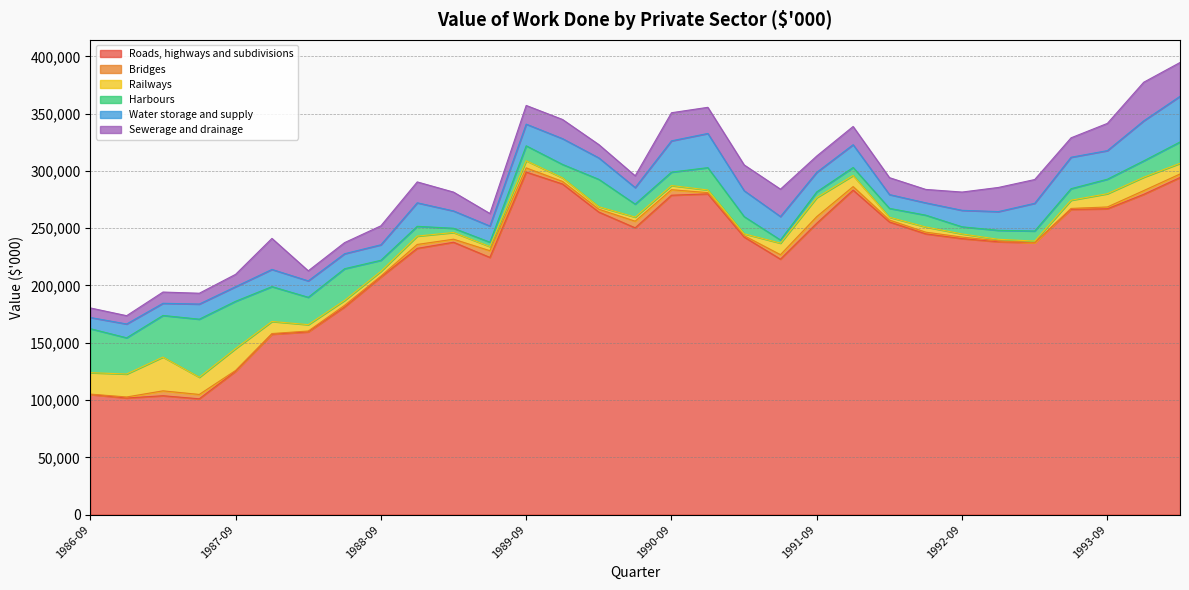

Reading left to right, list all the values displayed in this chart.

Roads, highways and subdivisions: 1986-09=104827	1986-12=101765	1987-03=103750	1987-06=101075	1987-09=125112	1987-12=157485	1988-03=159508	1988-06=181252	1988-09=207377	1988-12=232394	1989-03=237745	1989-06=224511	1989-09=298998	1989-12=288596	1990-03=264084	1990-06=250344	1990-09=278805	1990-12=279972	1991-03=242292	1991-06=222989	1991-09=254357	1991-12=283276	1992-03=255461	1992-06=245064	1992-09=240929	1992-12=238169	1993-03=237330	1993-06=266465	1993-09=266972	1993-12=279547	1994-03=294255
Bridges: 1986-09=346	1986-12=907	1987-03=4268	1987-06=3794	1987-09=753	1987-12=553	1988-03=741	1988-06=1445	1988-09=895	1988-12=3435	1989-03=2656	1989-06=5863	1989-09=3663	1989-12=2230	1990-03=2487	1990-06=5779	1990-09=4818	1990-12=1091	1991-03=1187	1991-06=3896	1991-09=5777	1991-12=3050	1992-03=1658	1992-06=1486	1992-09=1336	1992-12=828	1993-03=28	1993-06=817	1993-09=1573	1993-12=3288	1994-03=3073
Railways: 1986-09=18710	1986-12=20059	1987-03=29488	1987-06=15037	1987-09=19082	1987-12=10560	1988-03=5563	1988-06=4290	1988-09=4097	1988-12=7298	1989-03=5860	1989-06=3604	1989-09=6269	1989-12=3153	1990-03=2194	1990-06=3569	1990-09=3621	1990-12=2321	1991-03=1631	1991-06=10101	1991-09=16619	1991-12=9700	1992-03=2467	1992-06=4517	1992-09=2741	1992-12=1326	1993-03=1417	1993-06=7161	1993-09=11586	1993-12=11683	1994-03=9322
Harbours: 1986-09=38398	1986-12=31590	1987-03=36325	1987-06=50685	1987-09=41267	1987-12=30420	1988-03=23886	1988-06=27648	1988-09=9644	1988-12=8527	1989-03=3690	1989-06=3827	1989-09=13015	1989-12=11709	1990-03=23899	1990-06=11343	1990-09=11720	1990-12=19491	1991-03=15038	1991-06=2738	1991-09=4985	1991-12=6992	1992-03=7750	1992-06=10324	1992-09=6212	1992-12=7833	1993-03=8799	1993-06=10054	1993-09=12654	1993-12=14257	1994-03=18653
Water storage and supply: 1986-09=9778	1986-12=12077	1987-03=10623	1987-06=13208	1987-09=12747	1987-12=15016	1988-03=14337	1988-06=13094	1988-09=13542	1988-12=20546	1989-03=15122	1989-06=14128	1989-09=18921	1989-12=22515	1990-03=18719	1990-06=14445	1990-09=27320	1990-12=29850	1991-03=22604	1991-06=20471	1991-09=17092	1991-12=19888	1992-03=12049	1992-06=10768	1992-09=14398	1992-12=16356	1993-03=24185	1993-06=27461	1993-09=24950	1993-12=34943	1994-03=39857
Sewerage and drainage: 1986-09=8340	1986-12=7236	1987-03=9818	1987-06=9439	1987-09=10787	1987-12=27070	1988-03=8774	1988-06=9701	1988-09=16543	1988-12=18220	1989-03=16449	1989-06=10922	1989-09=16319	1989-12=16736	1990-03=11609	1990-06=10270	1990-09=24537	1990-12=22815	1991-03=22518	1991-06=23903	1991-09=14229	1991-12=15914	1992-03=14770	1992-06=11709	1992-09=15951	1992-12=21072	1993-03=20747	1993-06=16957	1993-09=23779	1993-12=33718	1994-03=29514